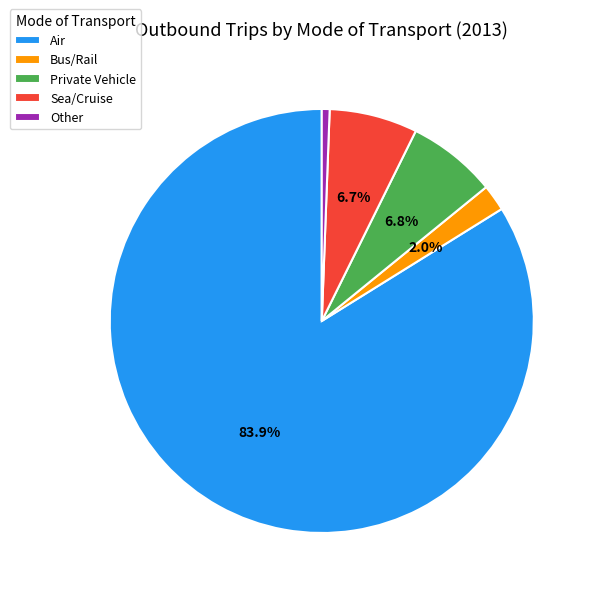

Which category accounts for the majority?

Air